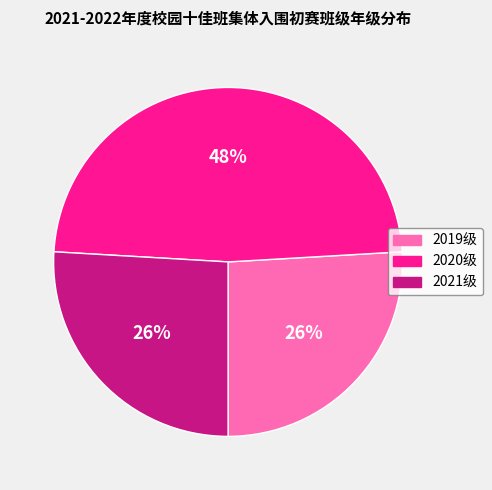

To the nearest percent, what is the combined percentage of 2021级 and 2019级?

52%